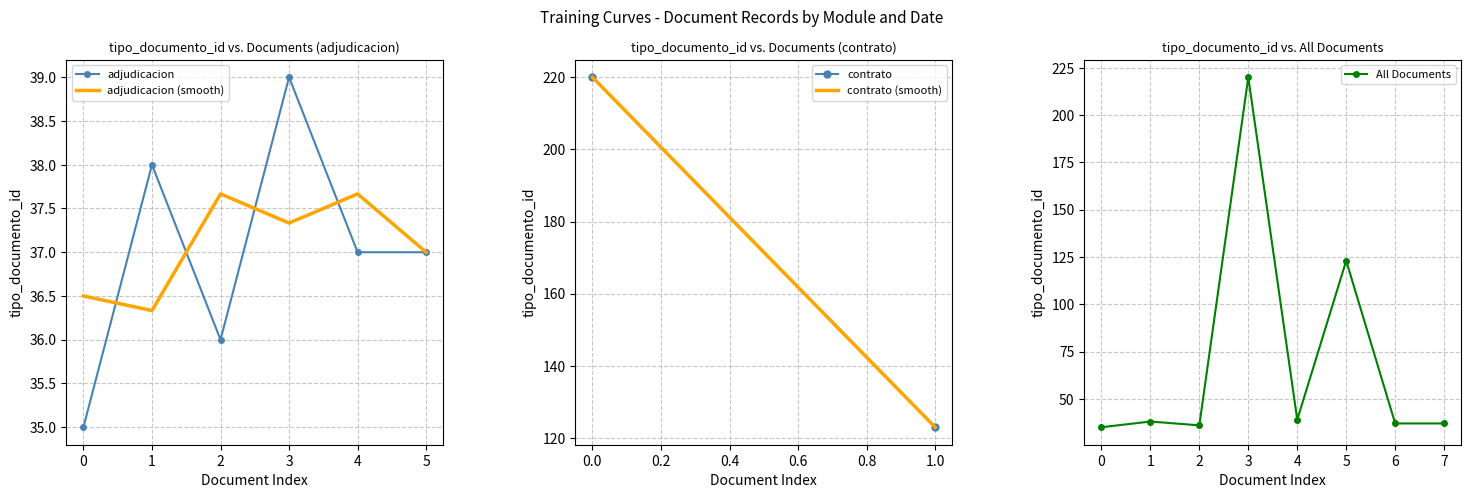

What is the value of the 2nd point from the left?

38